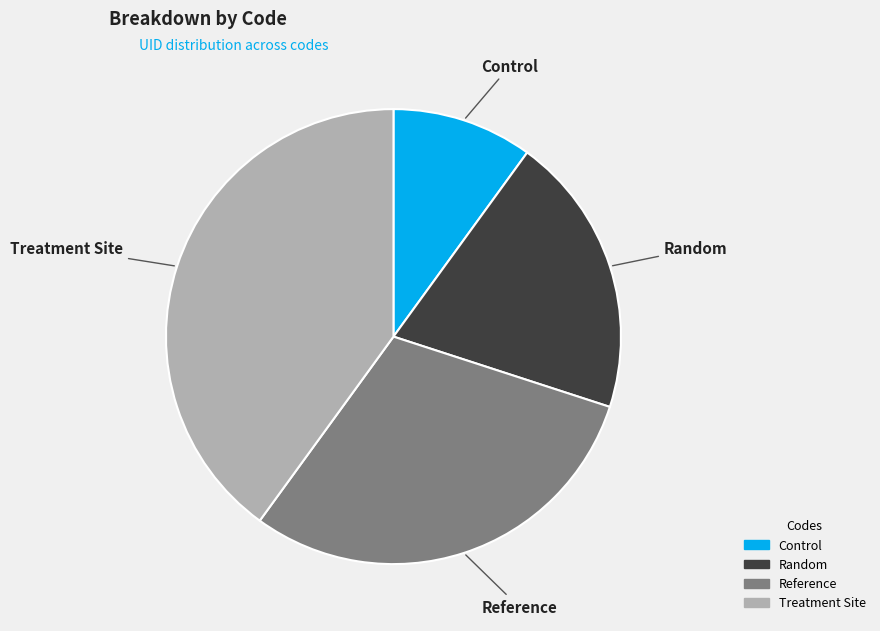

Is it true that Reference is 24% of the pie?

False